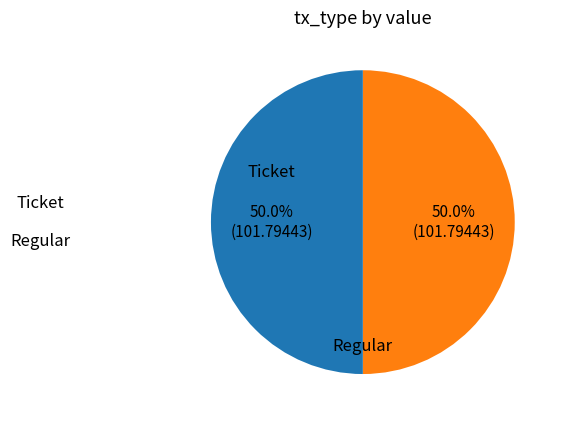

How many segments does this pie chart have?

2